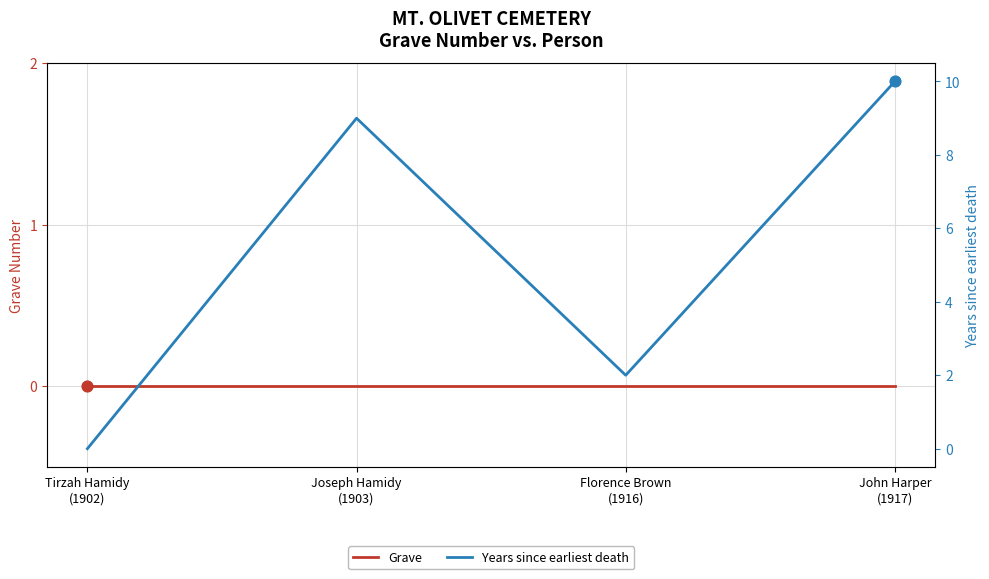

Is the value of Grave at John Harper
(1917) greater than the value of Years since earliest death at Florence Brown
(1916)?

No